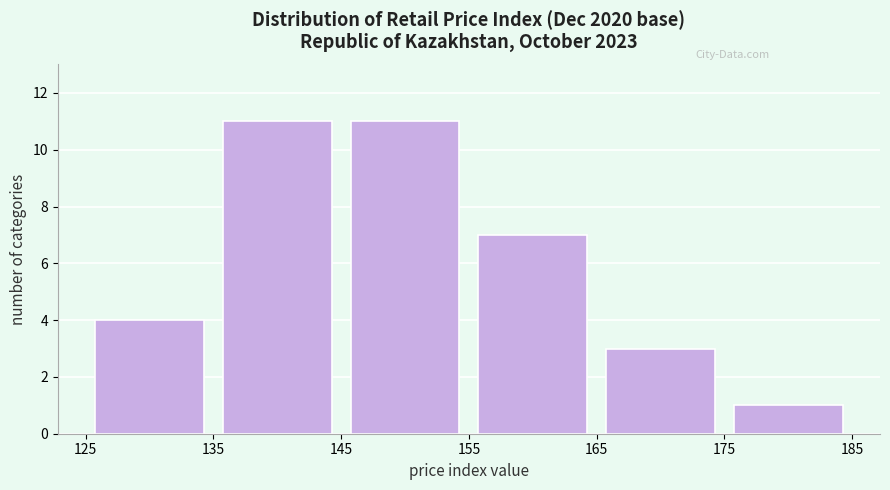

Reading left to right, list every bar in this chart as the range it spans on the x-axis followed by its height. The values are not printed on the chart, so give them approximately, as read against the axis.

125 to 135: 4
135 to 145: 11
145 to 155: 11
155 to 165: 7
165 to 175: 3
175 to 185: 1